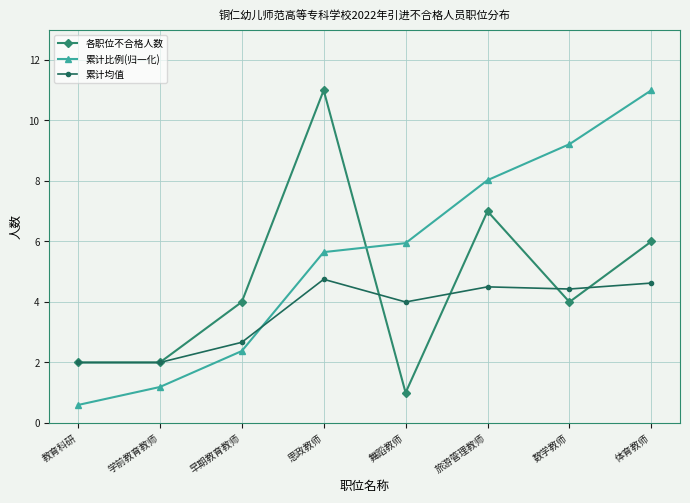

Between which two adjacent categories do 各职位不合格人数 and 累计比例(归一化) first intersect?

思政教师 and 舞蹈教师